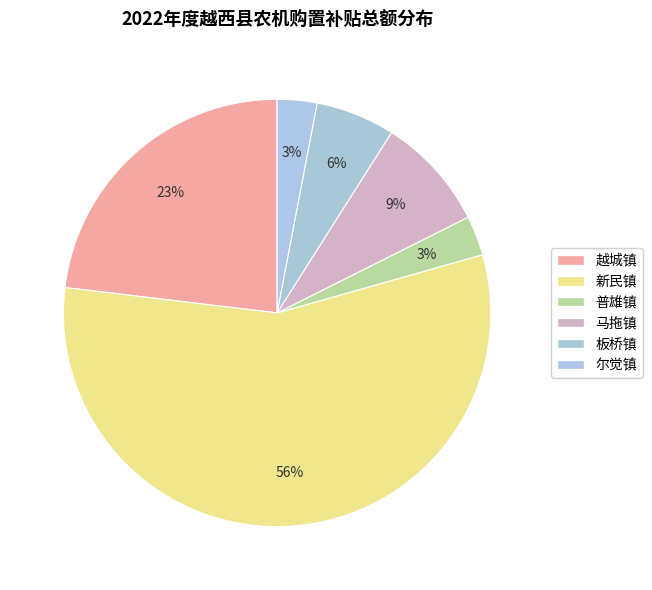

How many segments does this pie chart have?

6